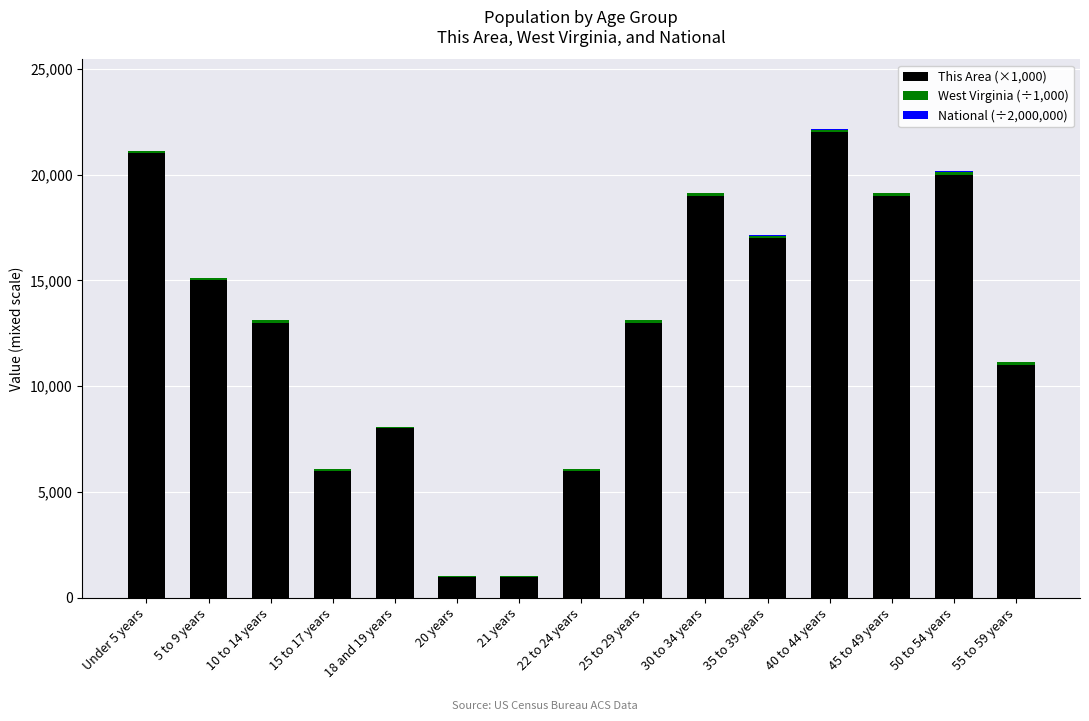

Count the number of categories in the chart.

15